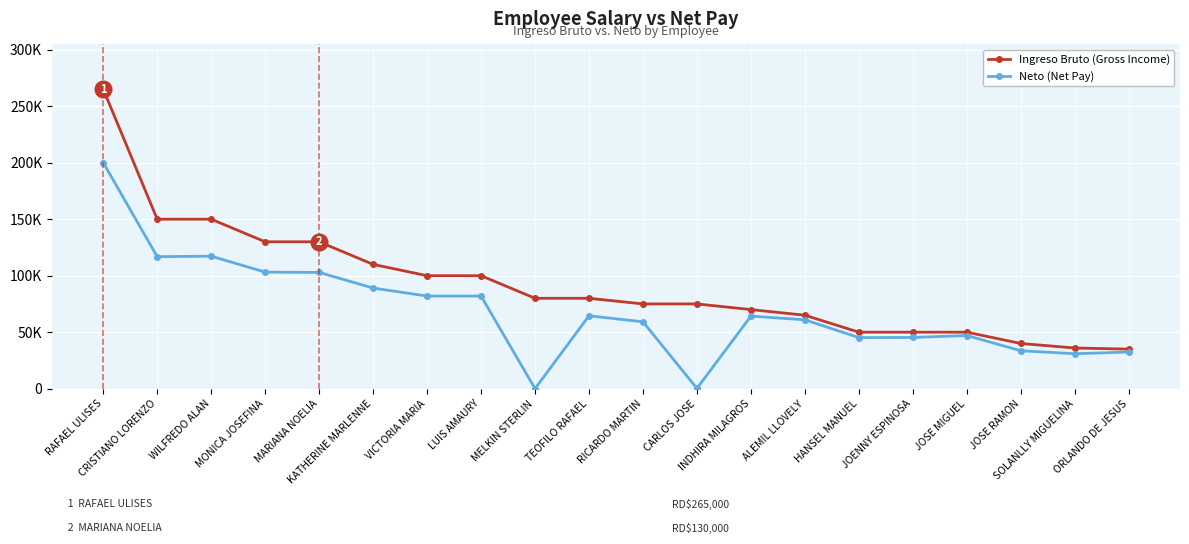

Is the value of Ingreso Bruto (Gross Income) at CARLOS JOSE greater than the value of Neto (Net Pay) at RICARDO MARTIN?

Yes